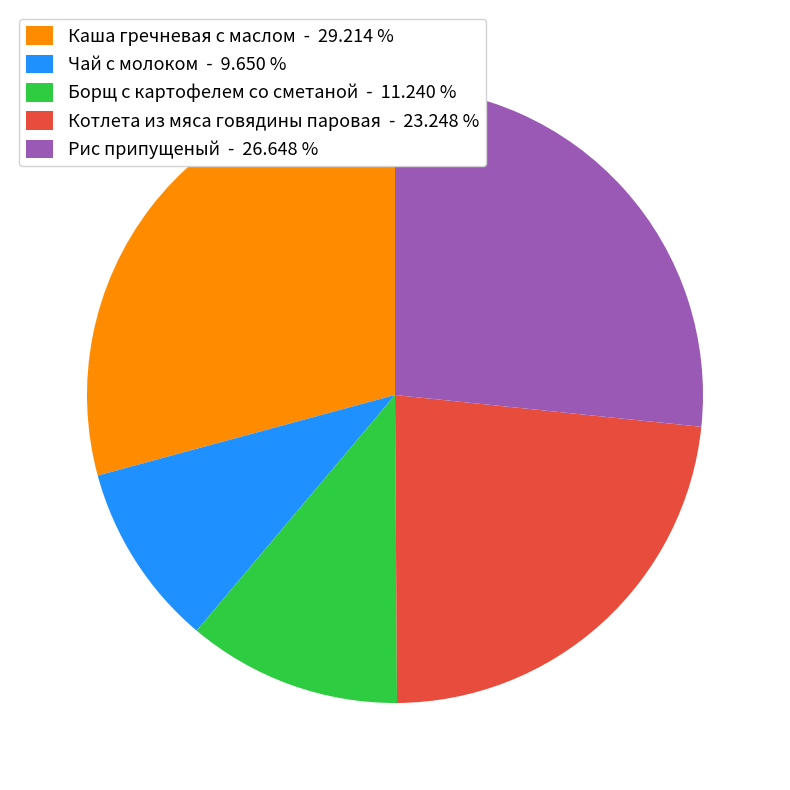

Does Чай с молоком account for over 50% of the chart?

No